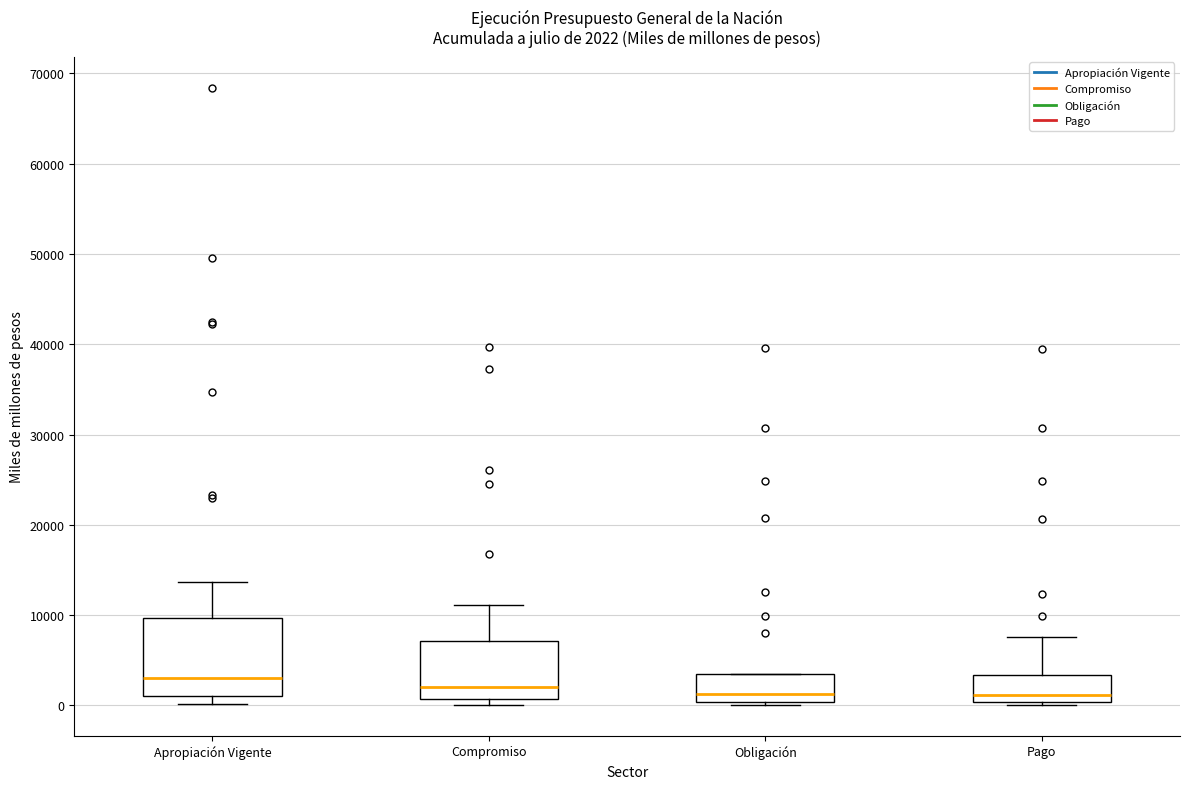

Which box is the tallest, from its lower edge to its upper edge?

Apropiación Vigente